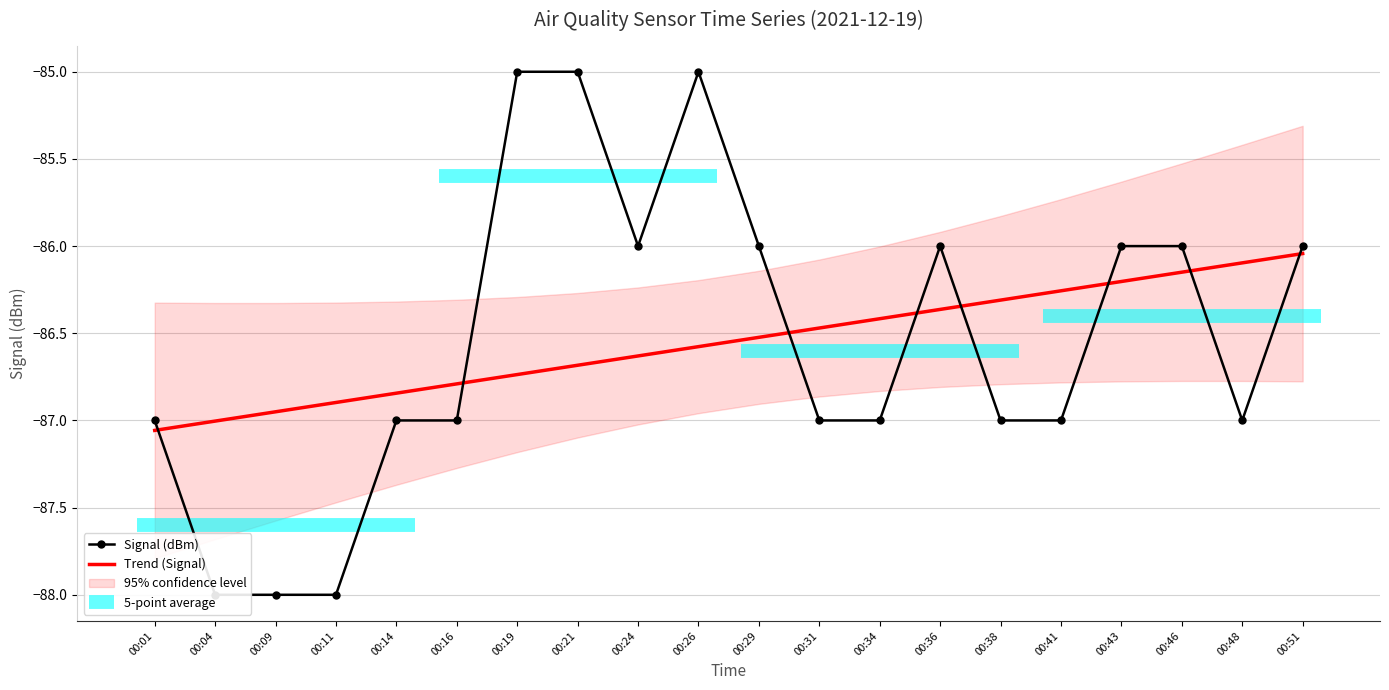

True or false: Trend (Signal) has a value of -86.4 at 00:36.

True